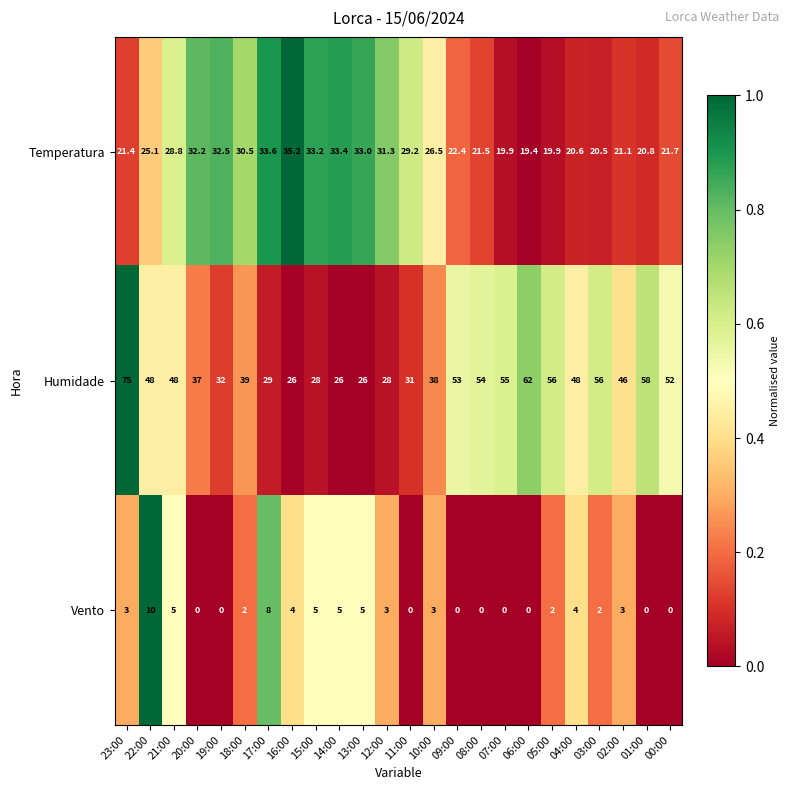

The Vento series shows 0.0 at 11:00. True or false?

True